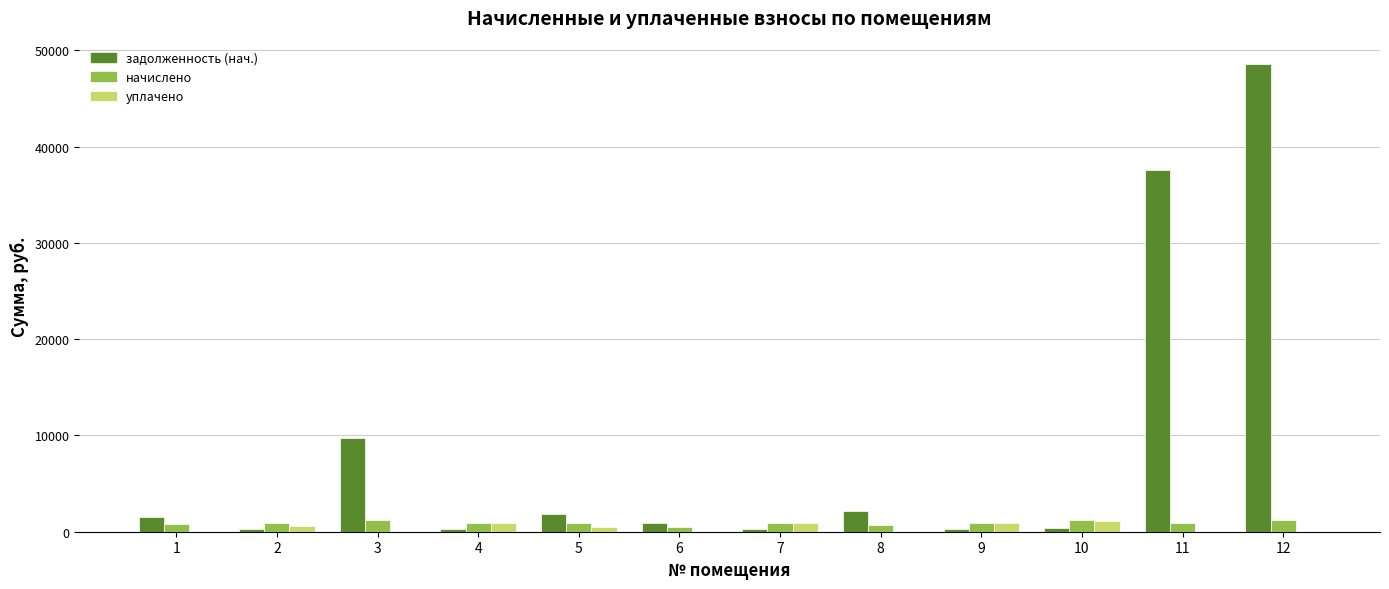

Which series has the largest total across all categories?

задолженность (нач.)